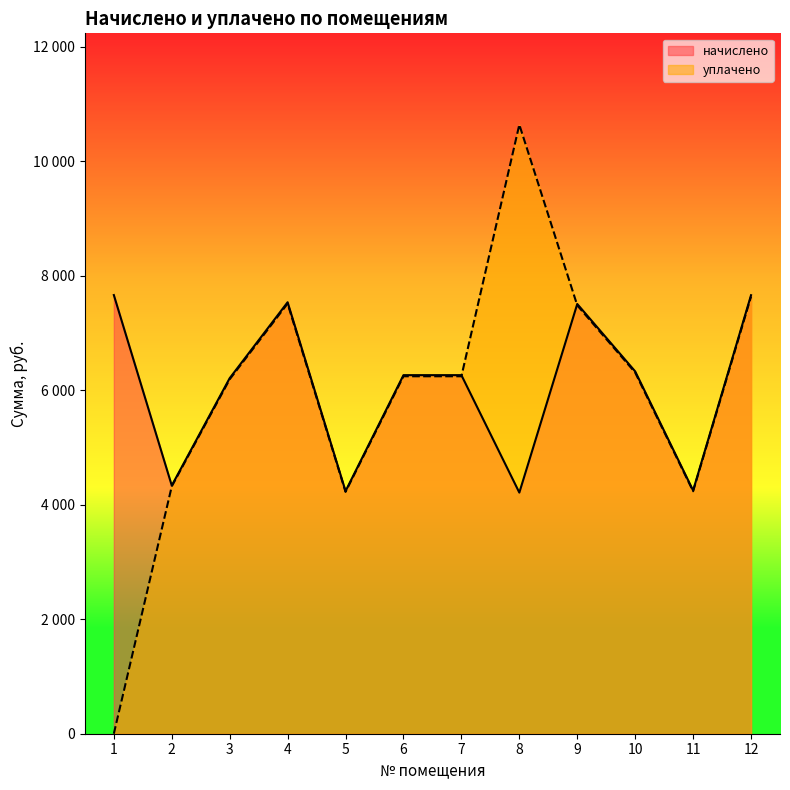

Reading right to left, transcribe all the data shown in this chart.

начислено: 12=7658.0	11=4247.6	10=6327.1	9=7504.2	8=4210.7	7=6261.8	6=6261.8	5=4236.6	4=7534.9	3=6208.9	2=4333.8	1=7660.6
уплачено: 12=7633.8	11=4234.2	10=6307.1	9=7480.4	8=10635.5	7=6242.0	6=6242.0	5=4223.2	4=7511.1	3=6189.2	2=4320.1	1=0.0